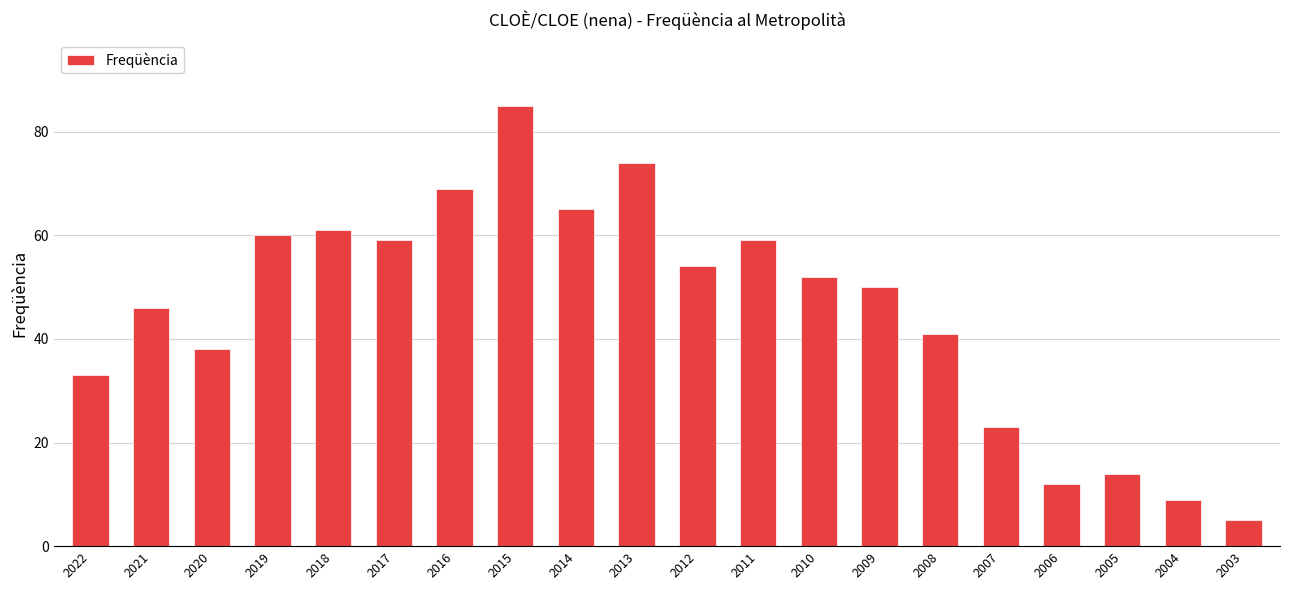

What is the difference between the maximum and minimum values?

80